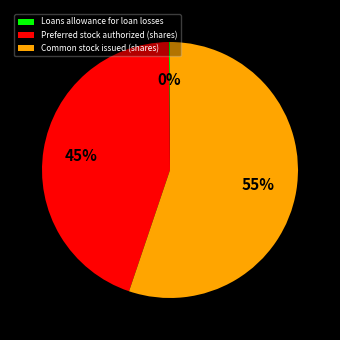

What is the majority slice?

Common stock issued (shares)